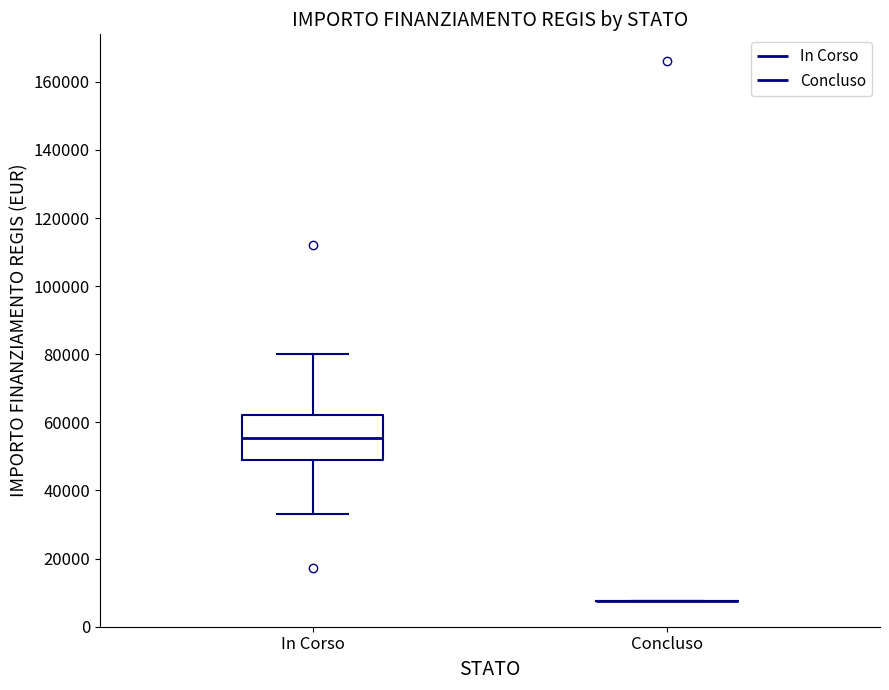

Reading left to right, transcribe this box plot: for each box, give where its median line is, the range the box spans, and where its two whiskers end, as read against the y-axis. The values are not printed on the chart, so give them approximately, as read against the axis.

In Corso: median 56000, box 48000 to 62000, whiskers 32000 to 80000
Concluso: box collapsed to a line at 8000, whiskers 8000 to 8000